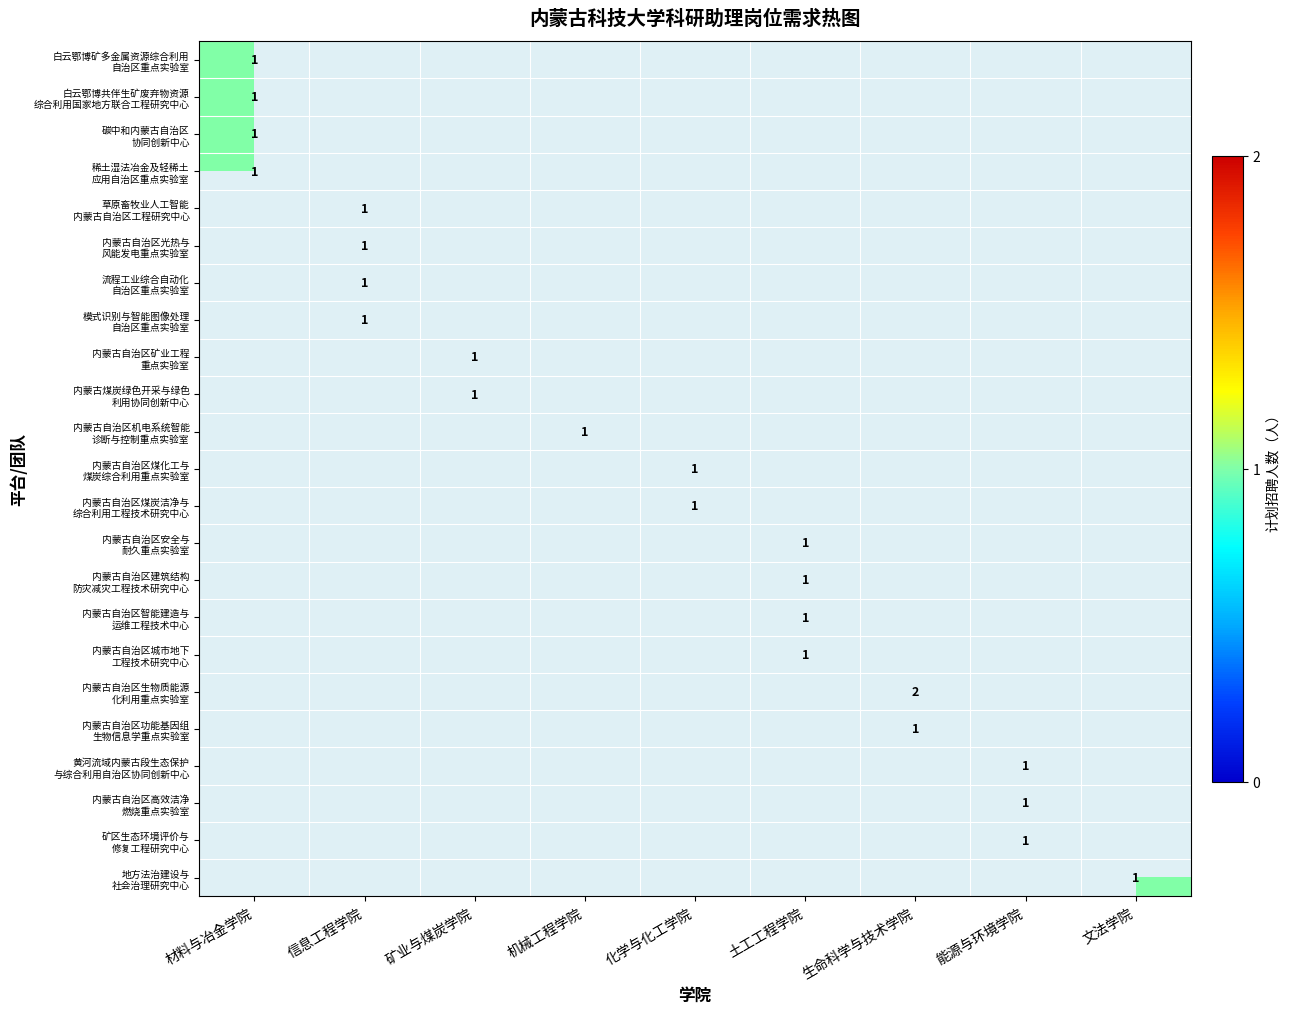

At how many categories does at least one series exceed 1?

1